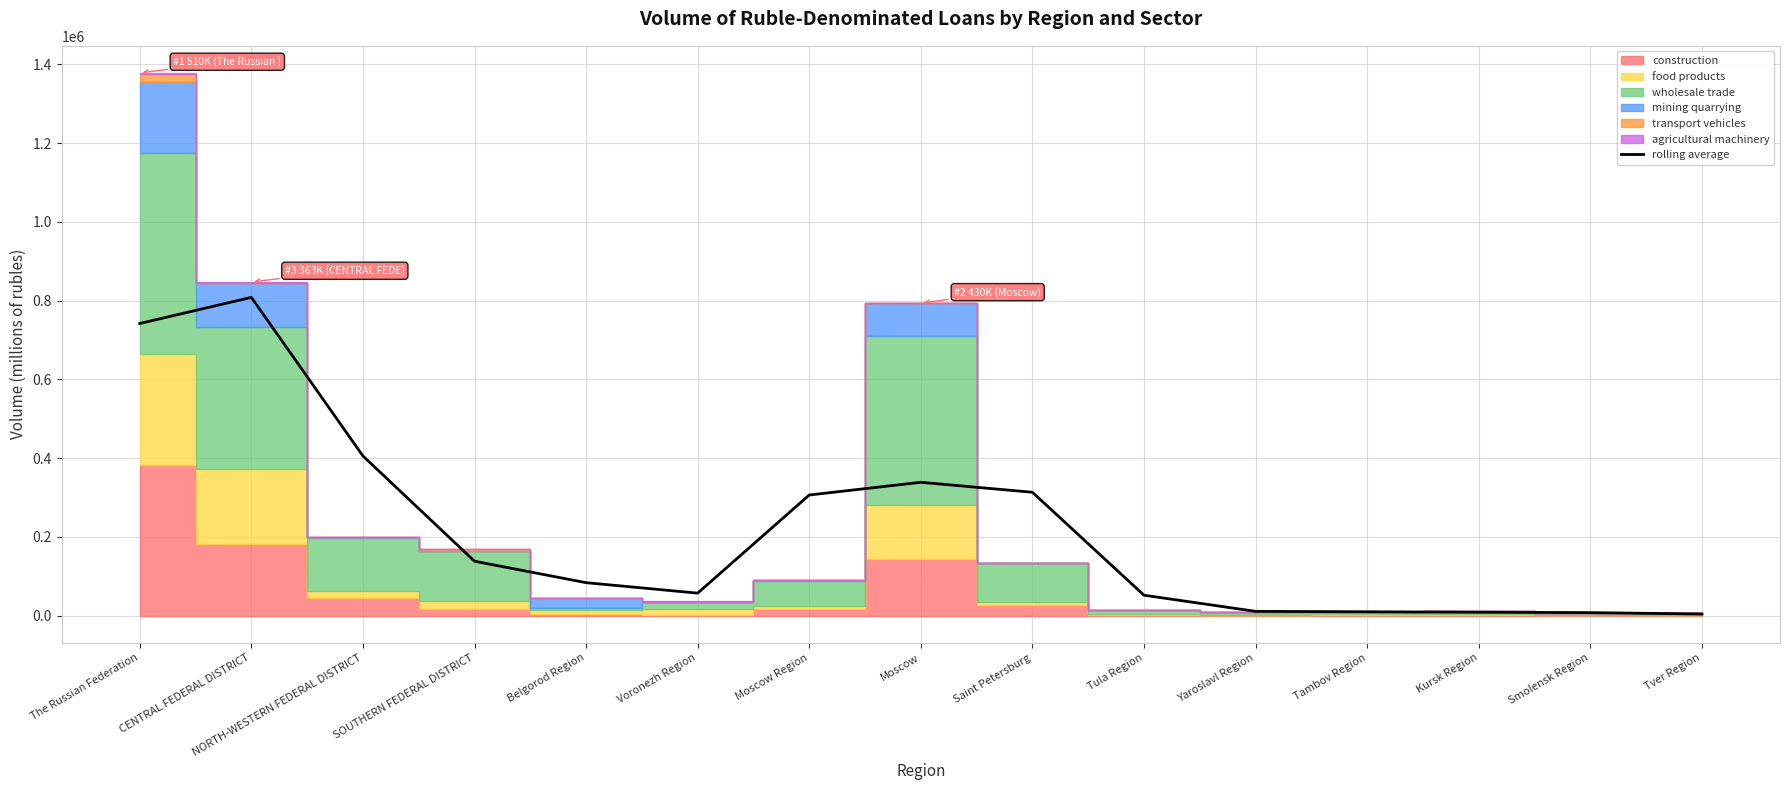

What is the value of the 2nd point from the left?

808279.7